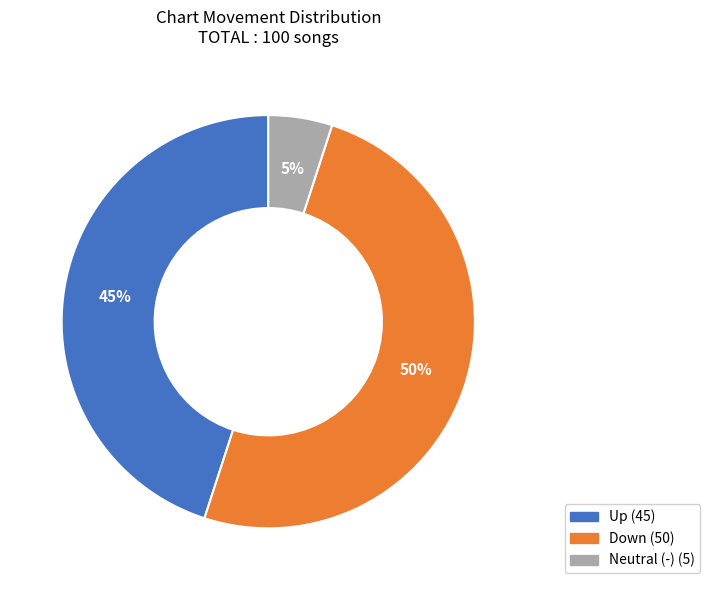

To the nearest percent, what is the difference between the largest and smallest slice percentages?

45%